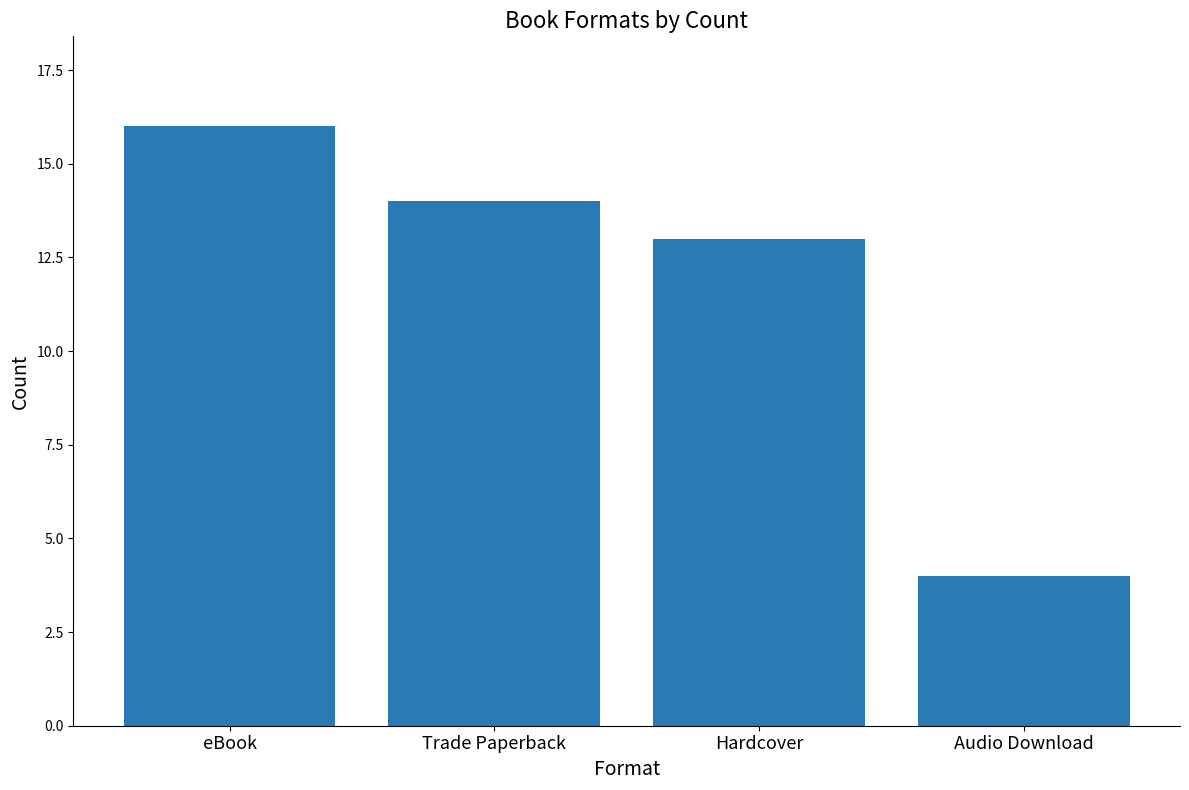

True or false: the data shows 13 at Hardcover.

True